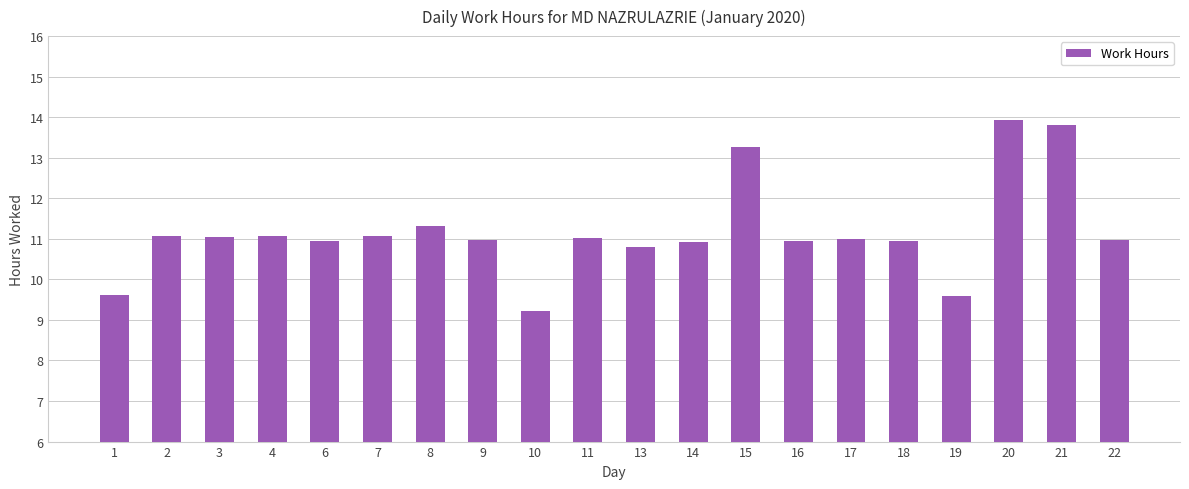

The value at 18 is 10.9. True or false?

True